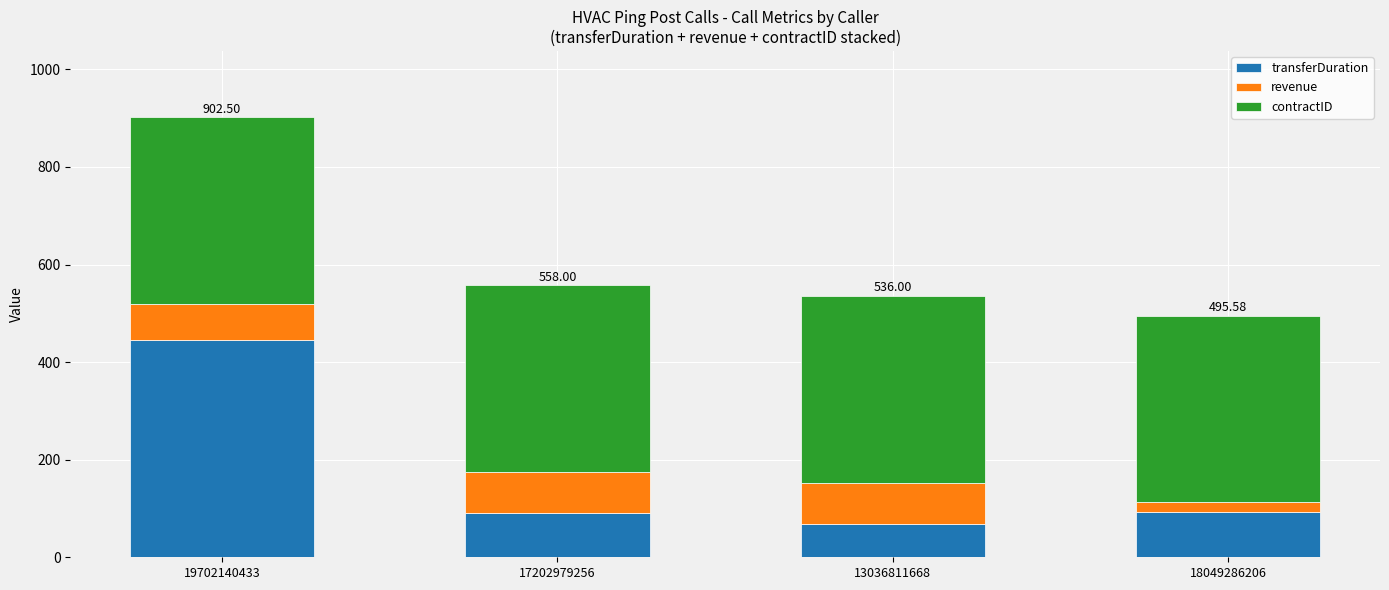

What is the difference between the maximum and second lowest values in the transferDuration series?

355.0